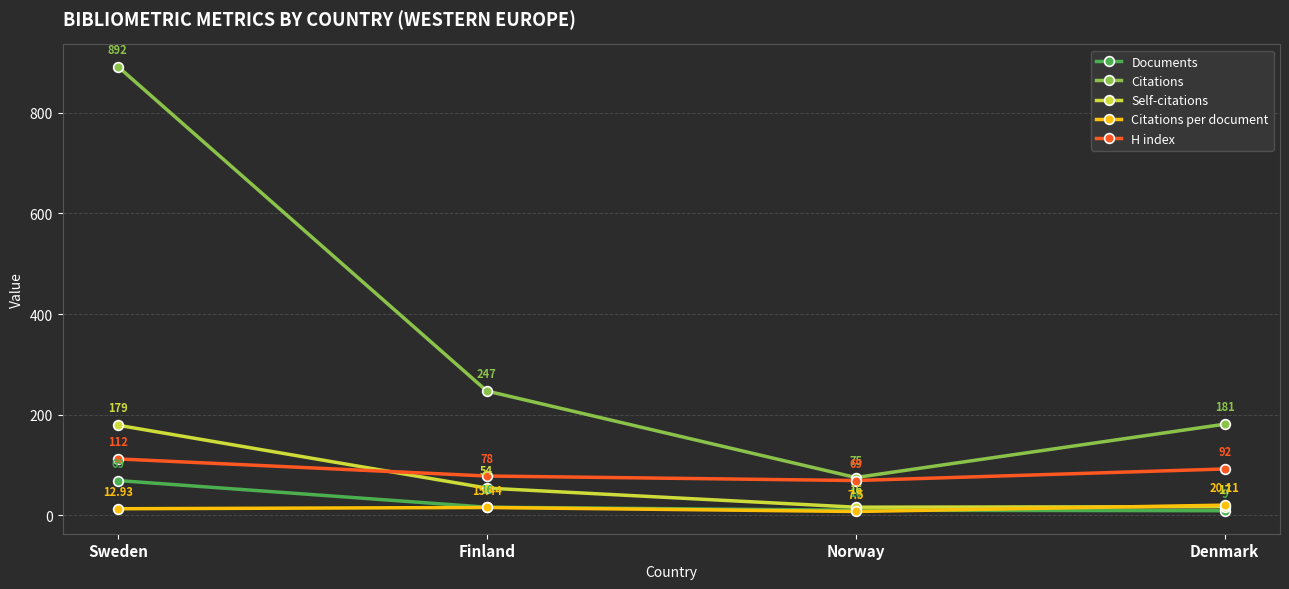

What is the greatest value displayed?

892.0